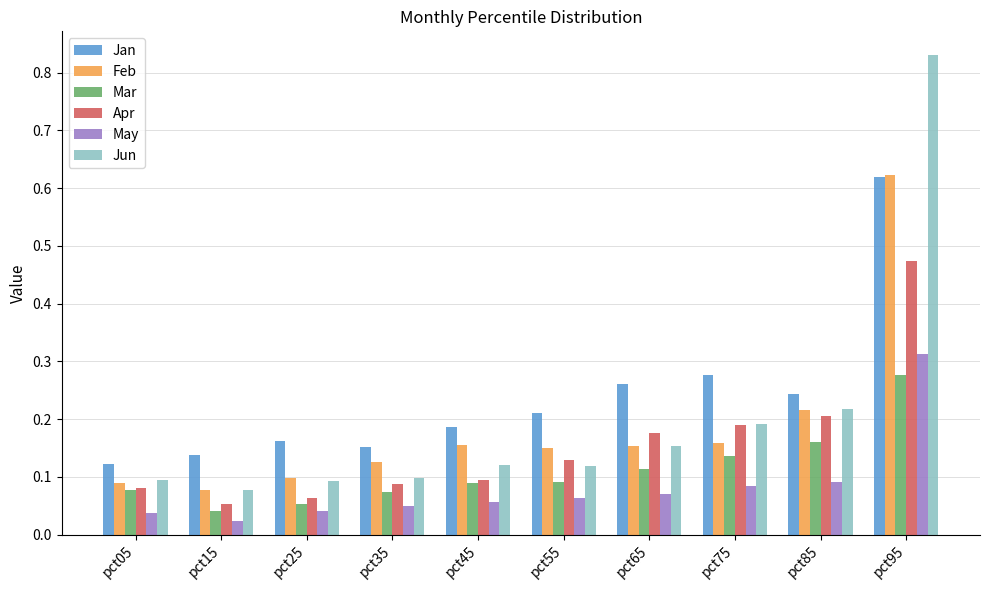

What is the sum of all Jan values?

2.4